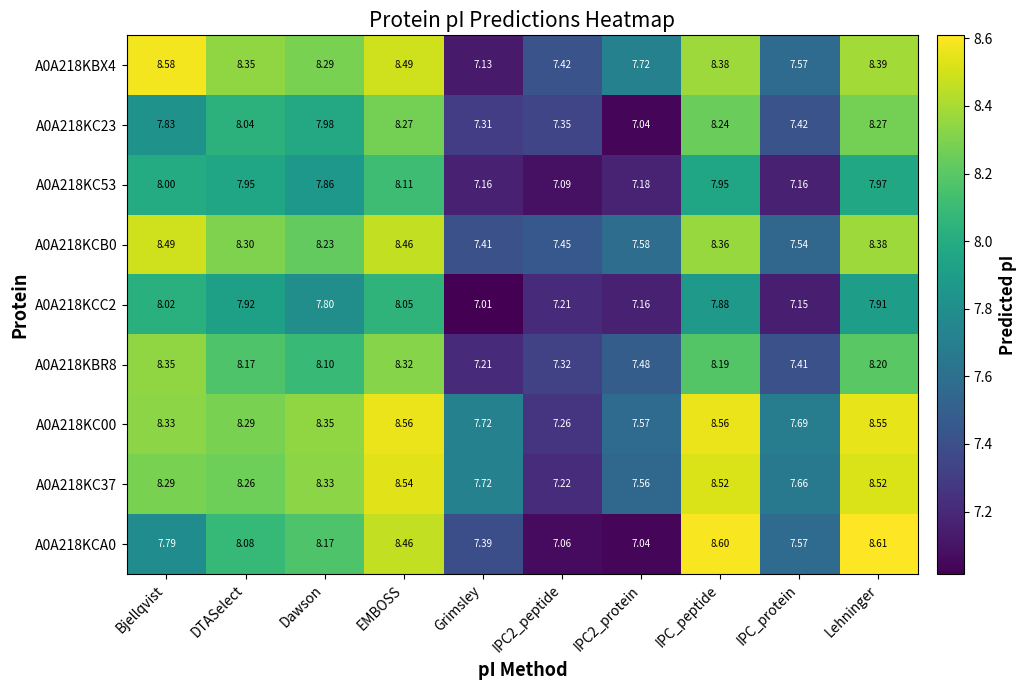

At which label does A0A218KC53 reach its peak?

EMBOSS